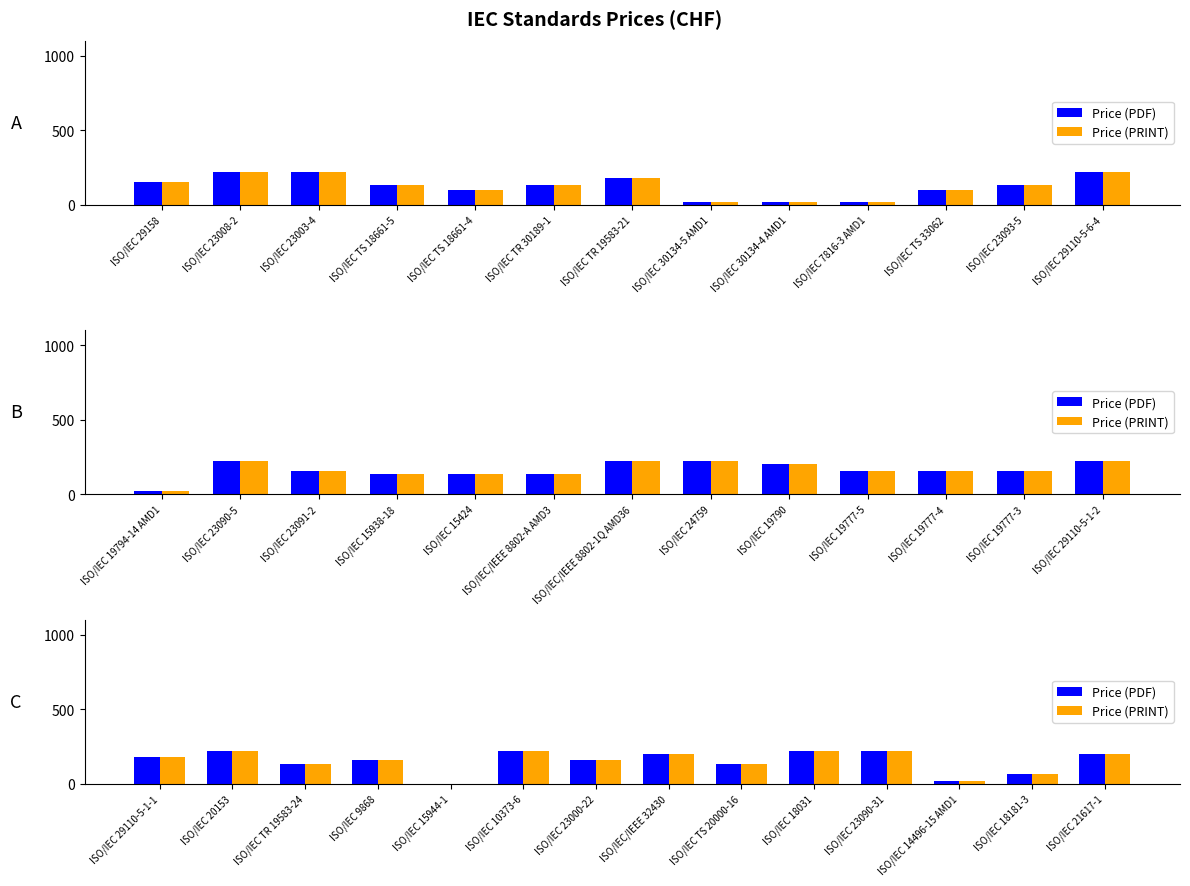

True or false: Price (PDF) has a value of 376 at ISO/IEC 20153.

False